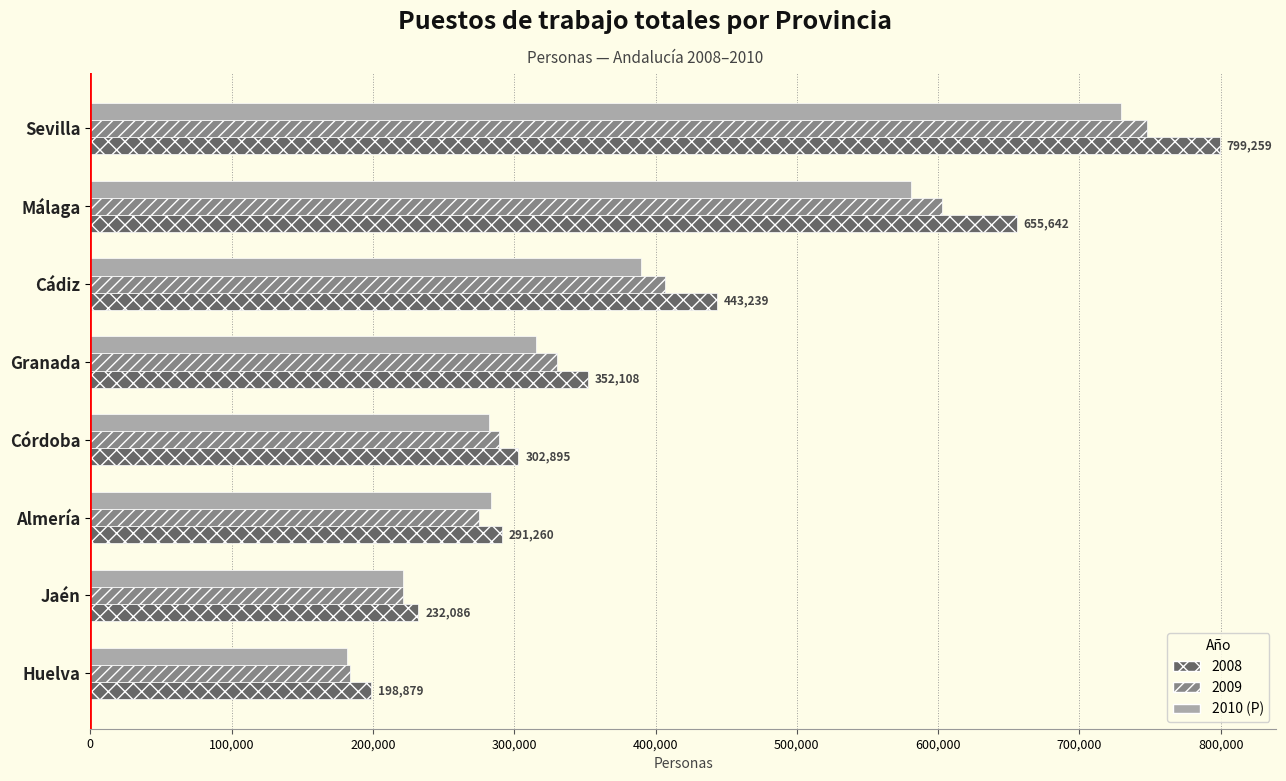

What is the difference between the highest and lowest values at Huelva?

17432